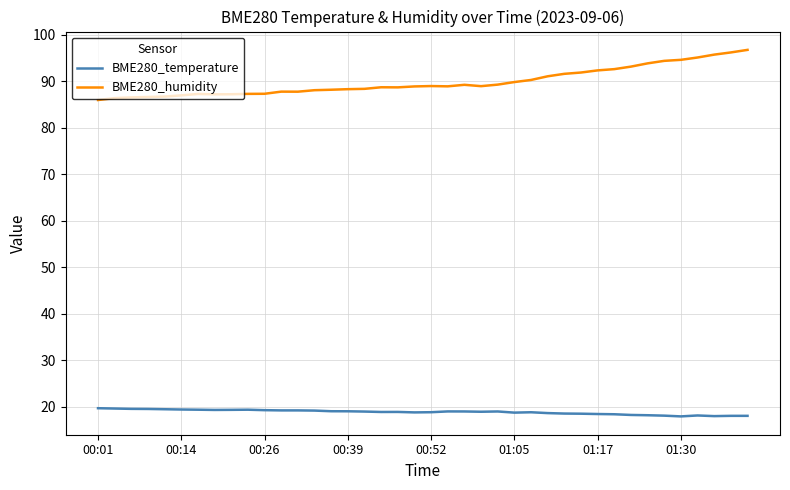

What is the smallest value displayed?

17.9